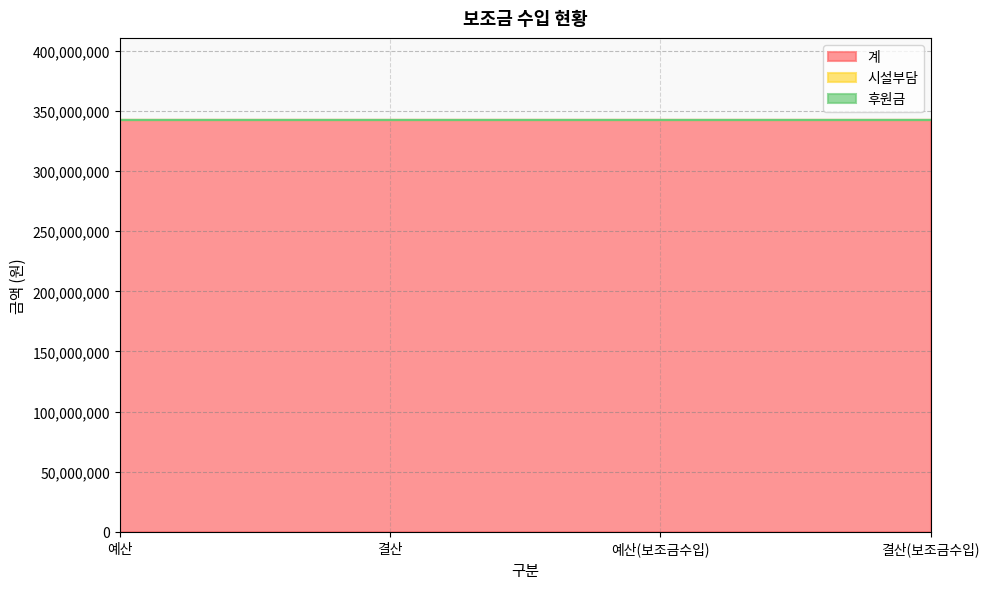

What are all the series names shown in the legend?

계, 시설부담, 후원금